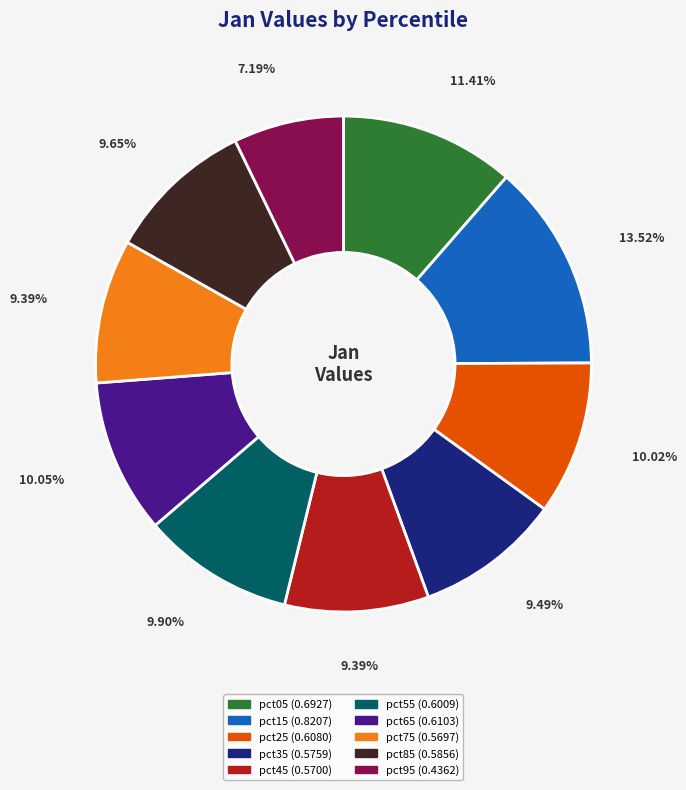

Is there any slice that represents more than half of the pie?

No